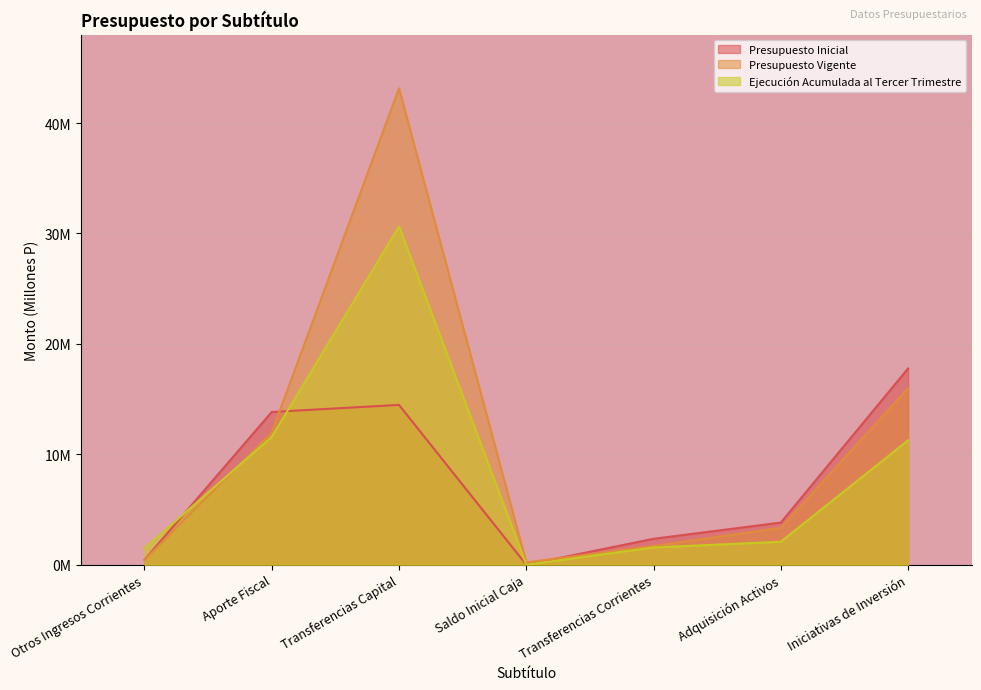

True or false: Presupuesto Inicial has a value of 0.0 at Saldo Inicial Caja.

False